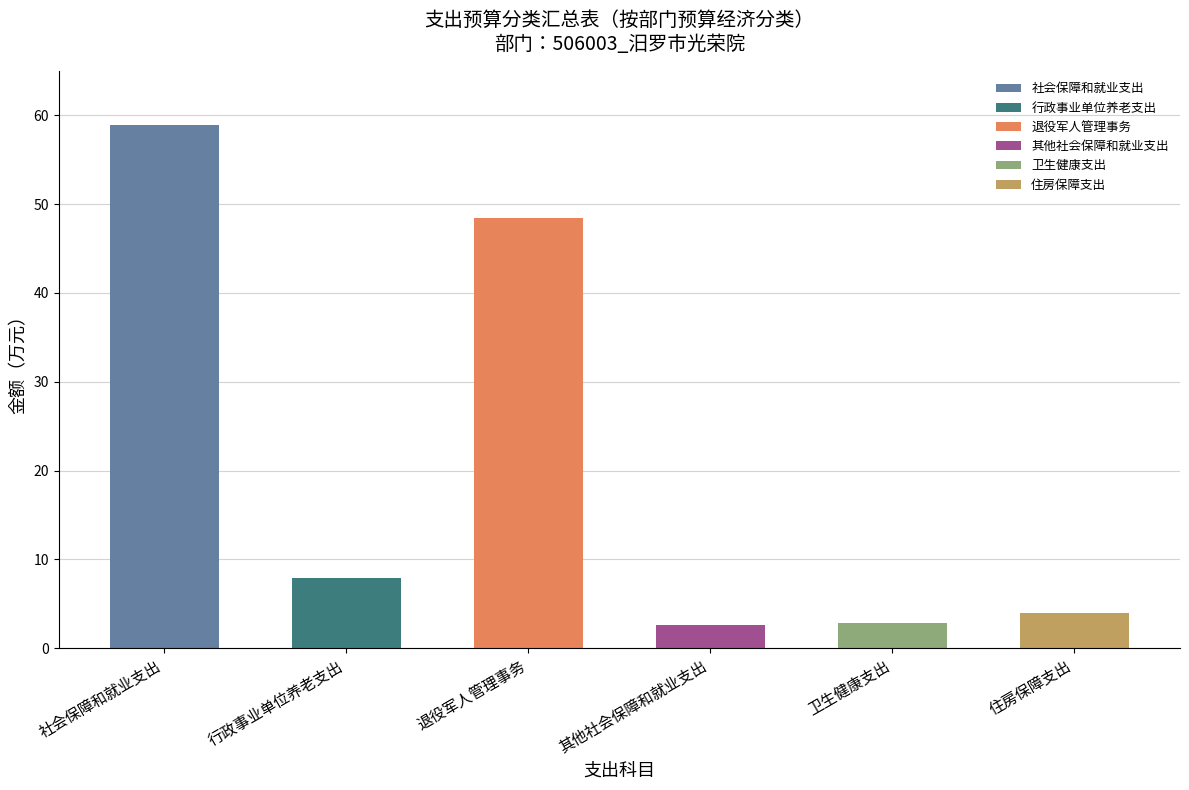

The value at 其他社会保障和就业支出 is 1.0. True or false?

False